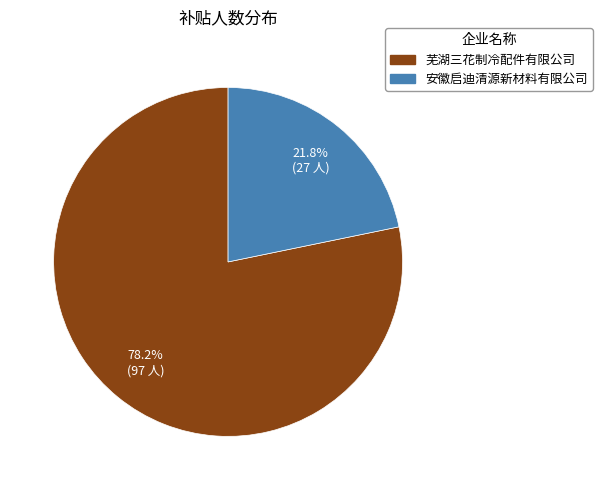

To the nearest percent, what percentage of the pie is 芜湖三花制冷配件有限公司?

78%